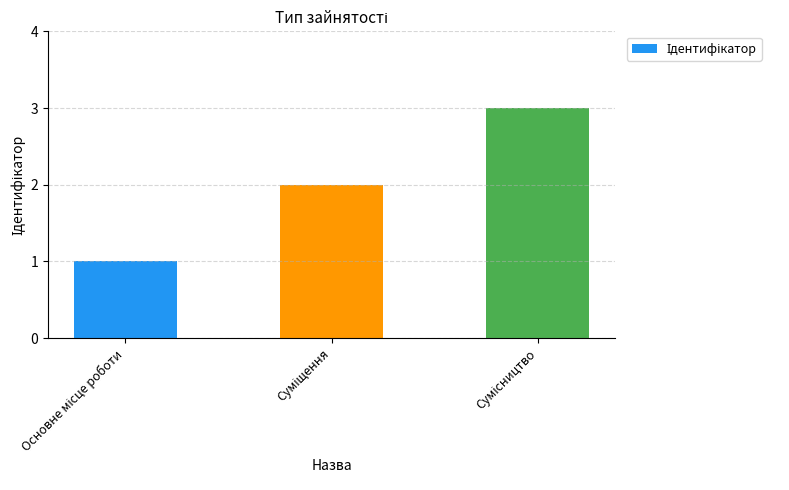

How many distinct data groups are displayed?

1